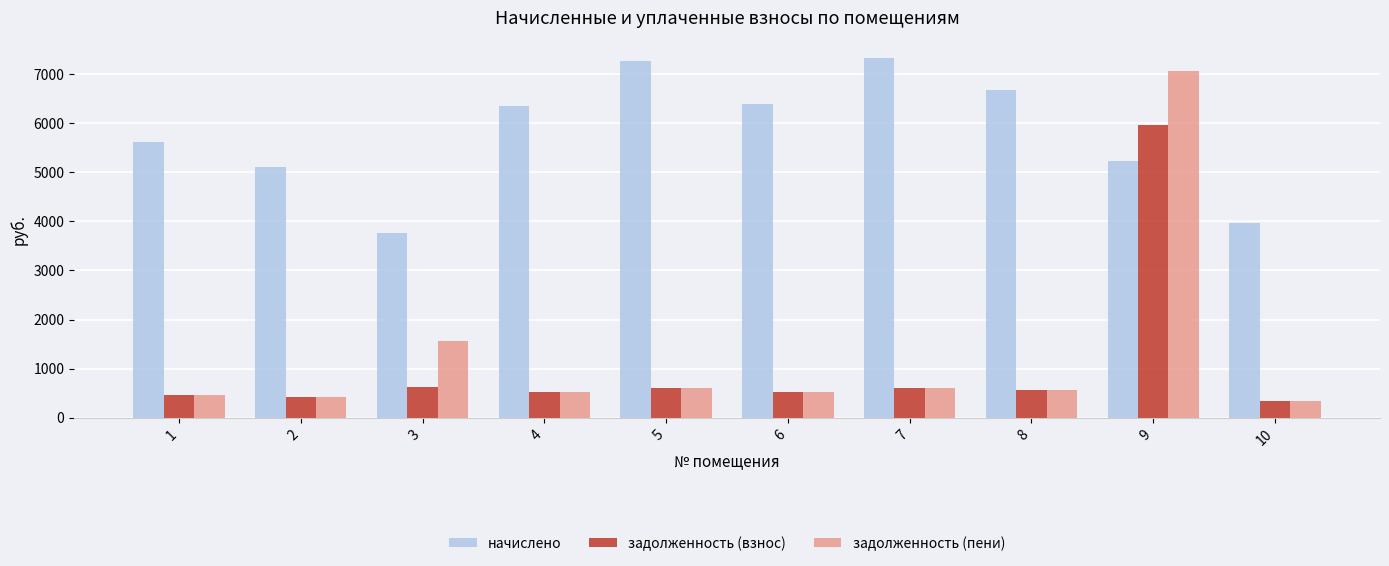

Is the value of начислено at 3 greater than the value of задолженность (взнос) at 7?

Yes